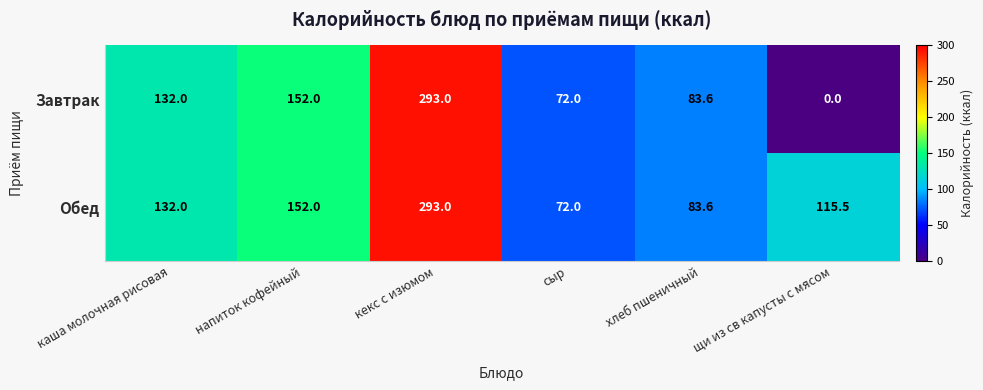

Rank the series at щи из св капусты с мясом from lowest to highest value.

Завтрак, Обед